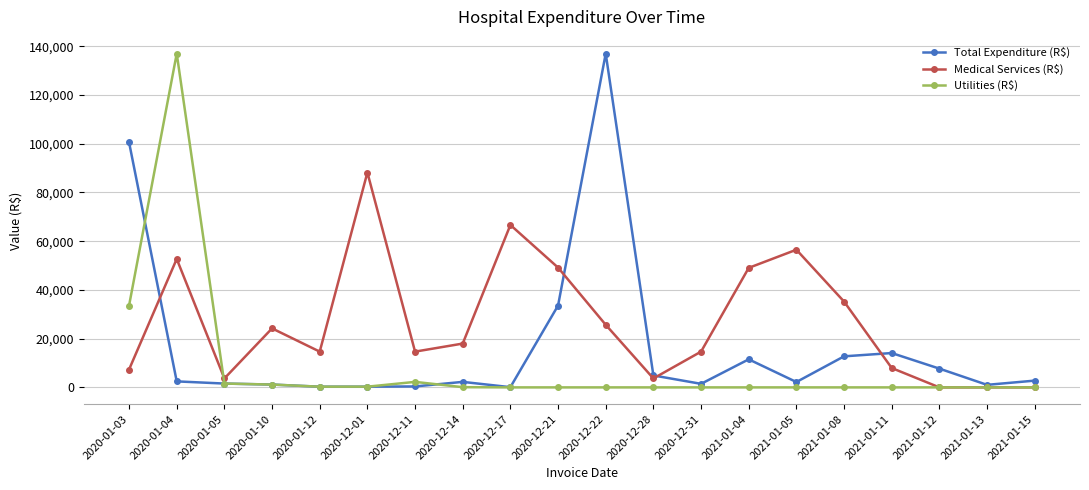

What is the label of the 2nd point from the left?

2020-01-04